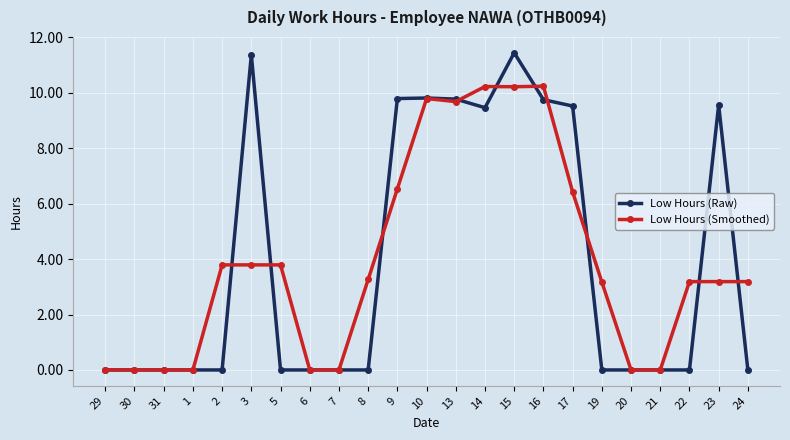

At which category is the sum across all series the highest?

15